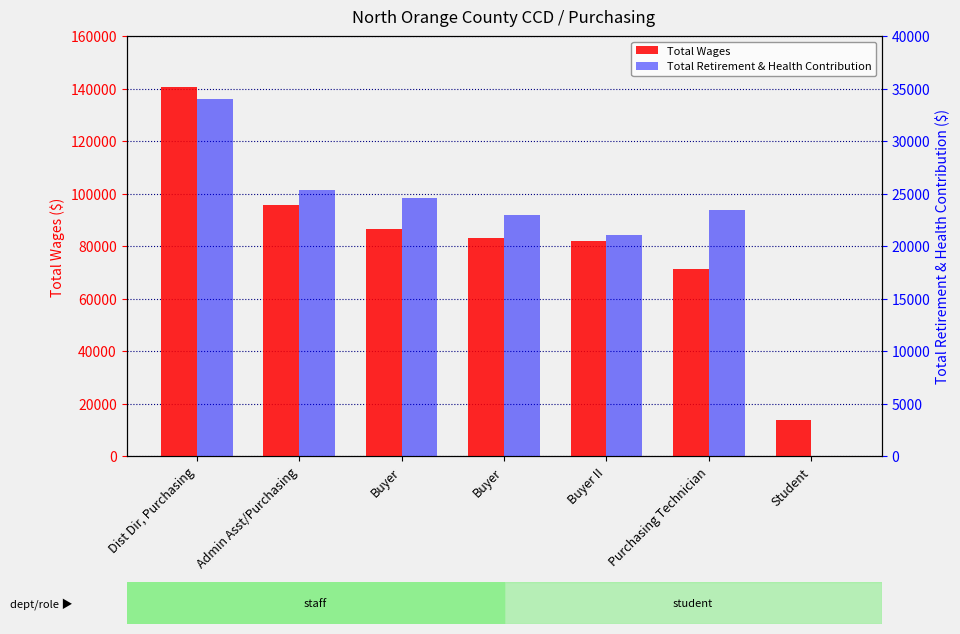

How many values in the Total Retirement & Health Contribution series are below 23417?

3